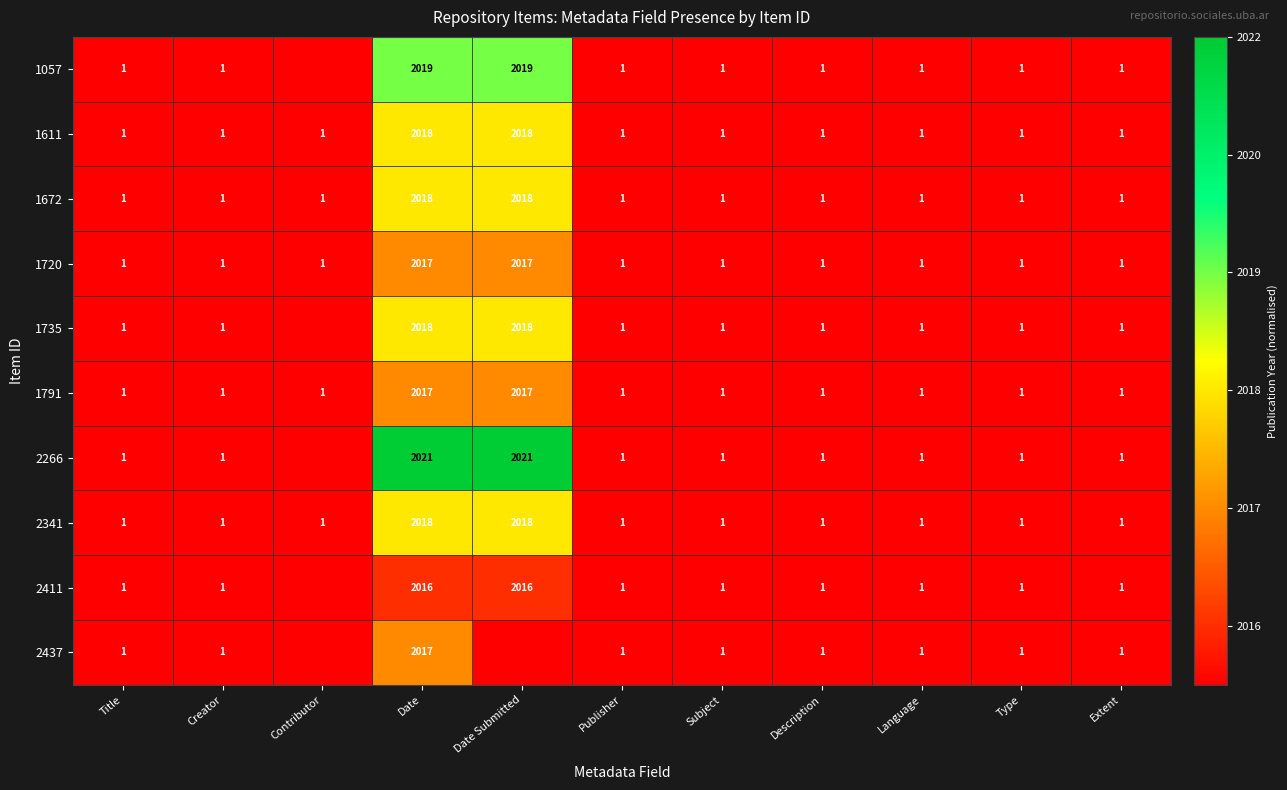

What is the sum of the 2411 values at Subject and Extent?

2.0